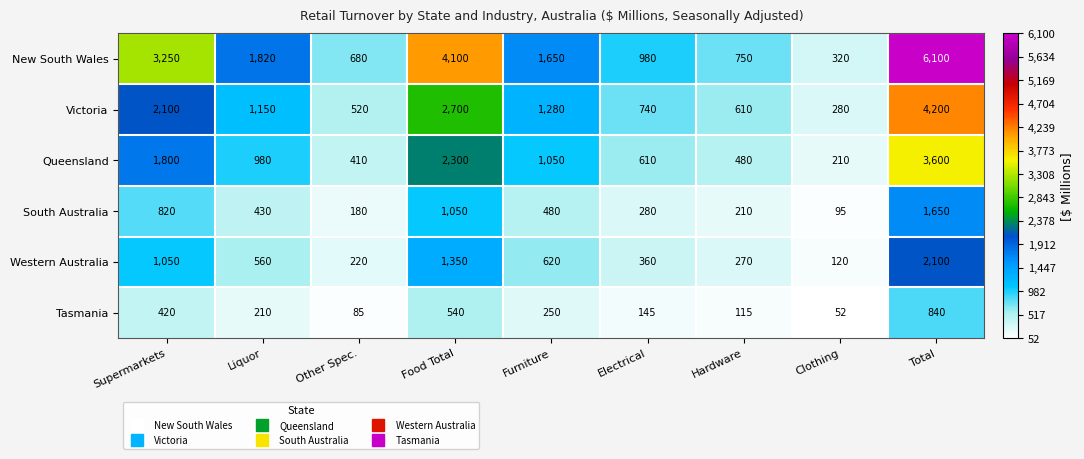

What is the sum of the Western Australia values at Food Total and Furniture?

1970